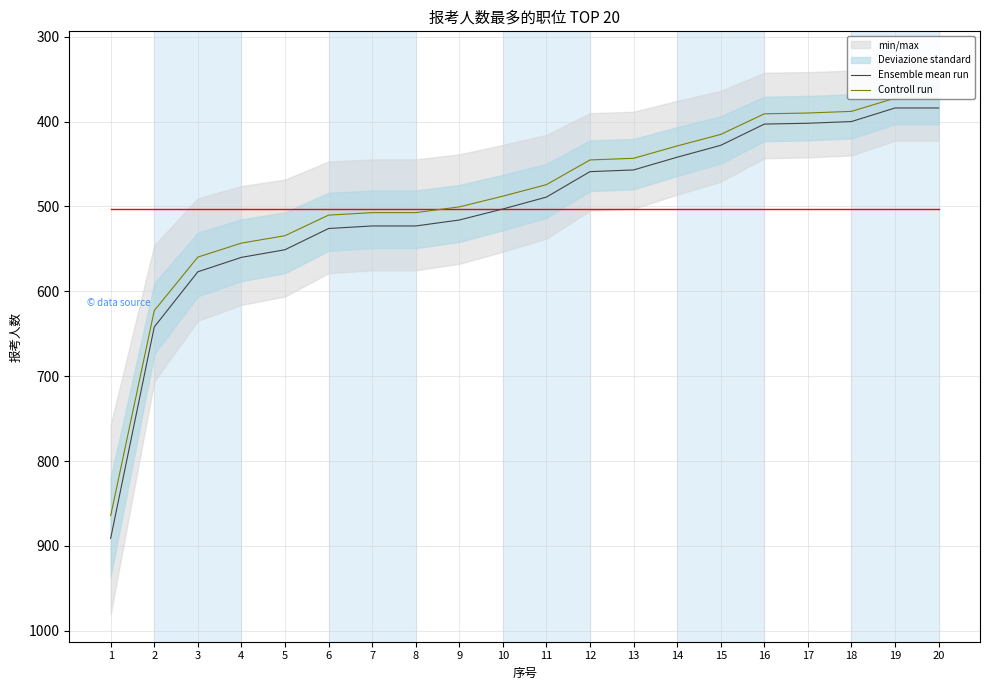

Rank the series by their maximum value, from lowest to highest.

Controll run, Ensemble mean run